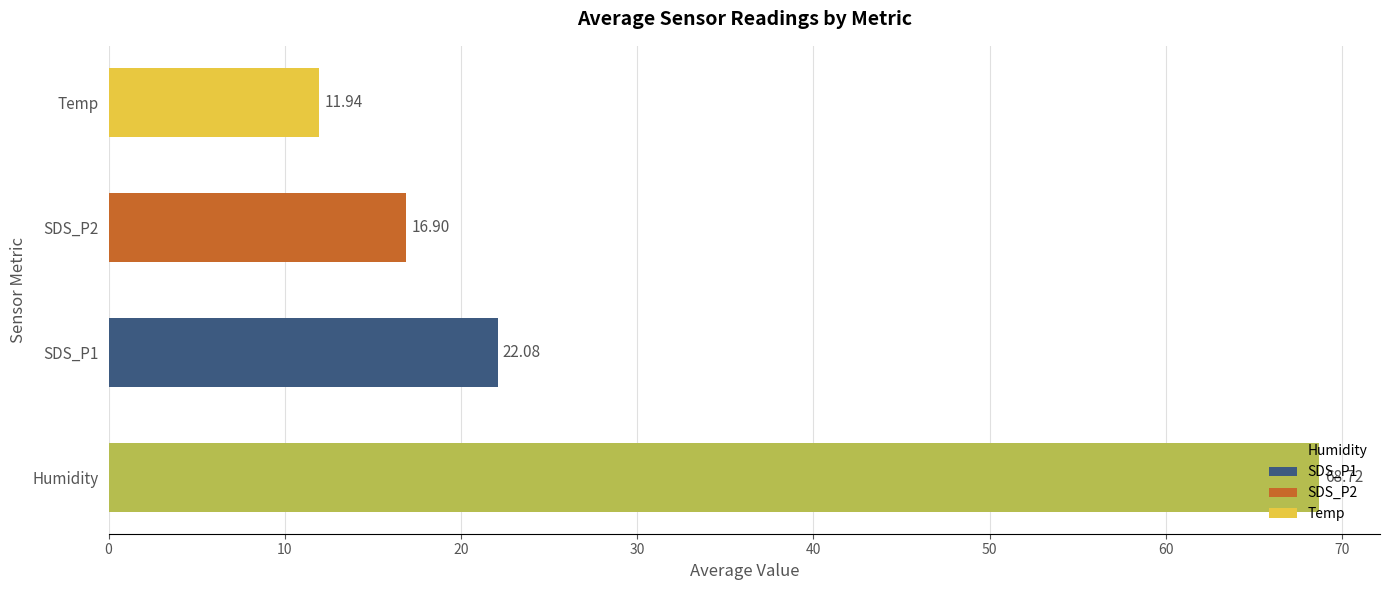

At which category does the chart reach its minimum across all series?

Temp